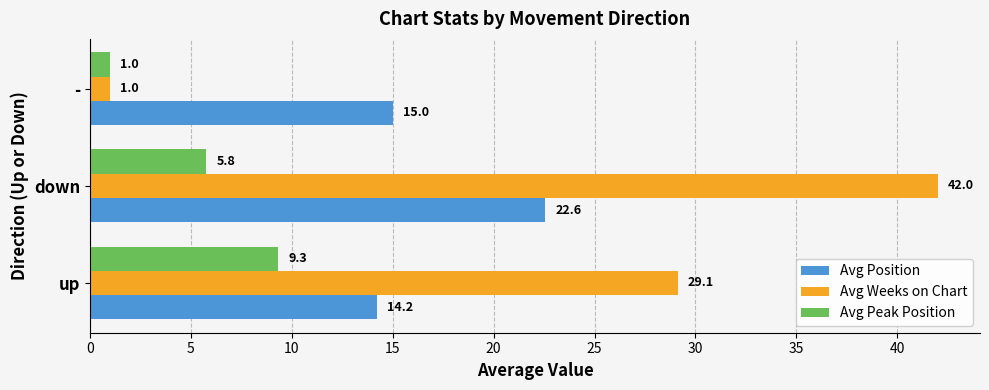

What is the difference between the second highest and minimum values in the Avg Position series?

0.8